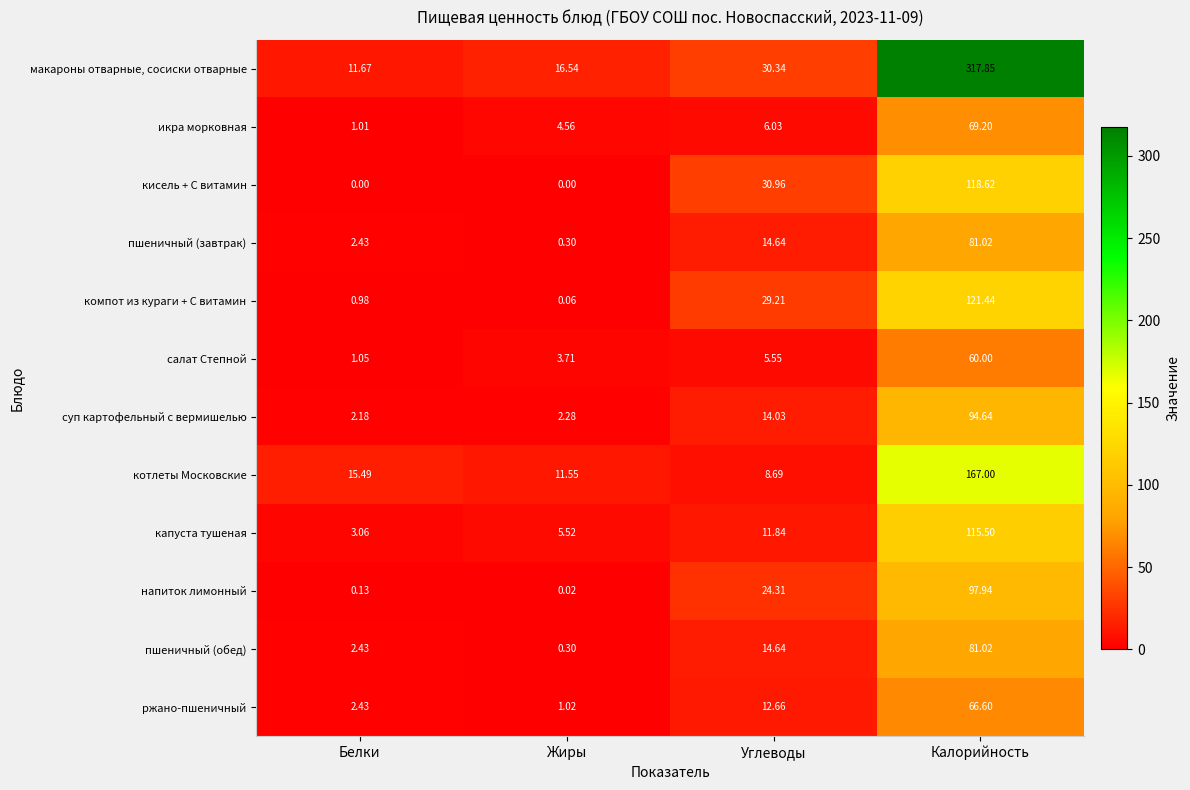

Which series changed the most between Белки and Калорийность?

макароны отварные, сосиски отварные